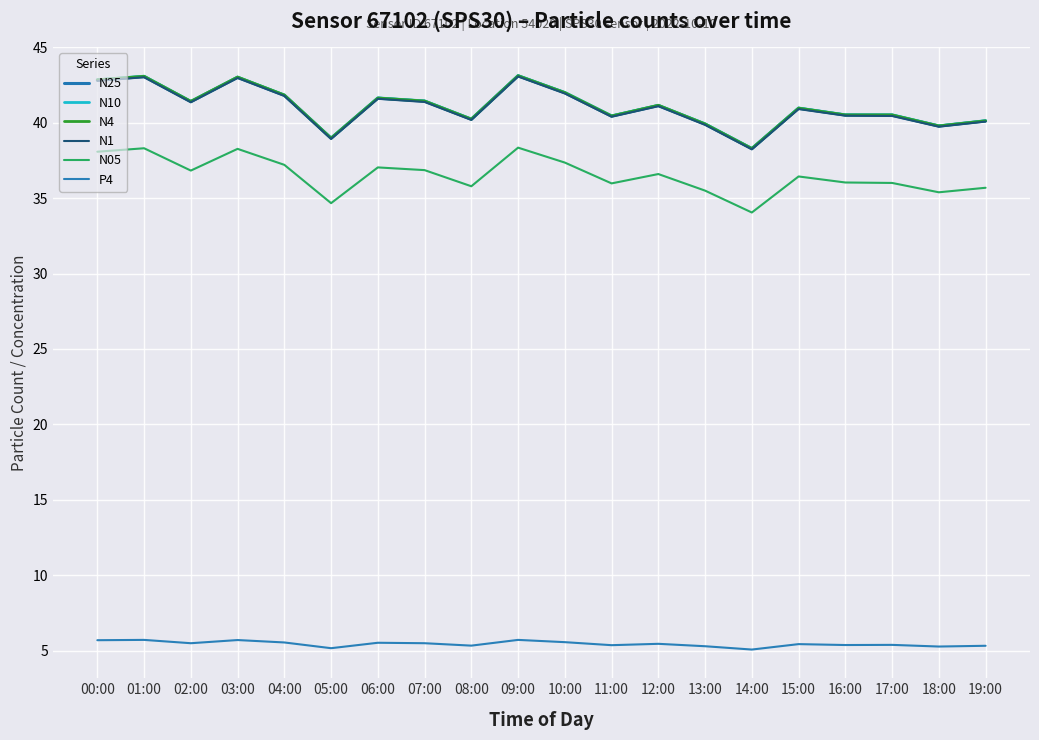

The value of P4 at 09:00 is 5.7. True or false?

True